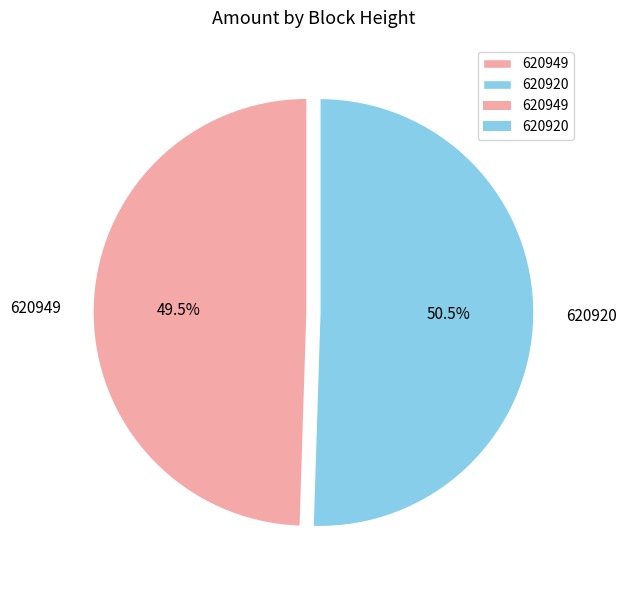

Which category has the biggest portion of the pie?

620920